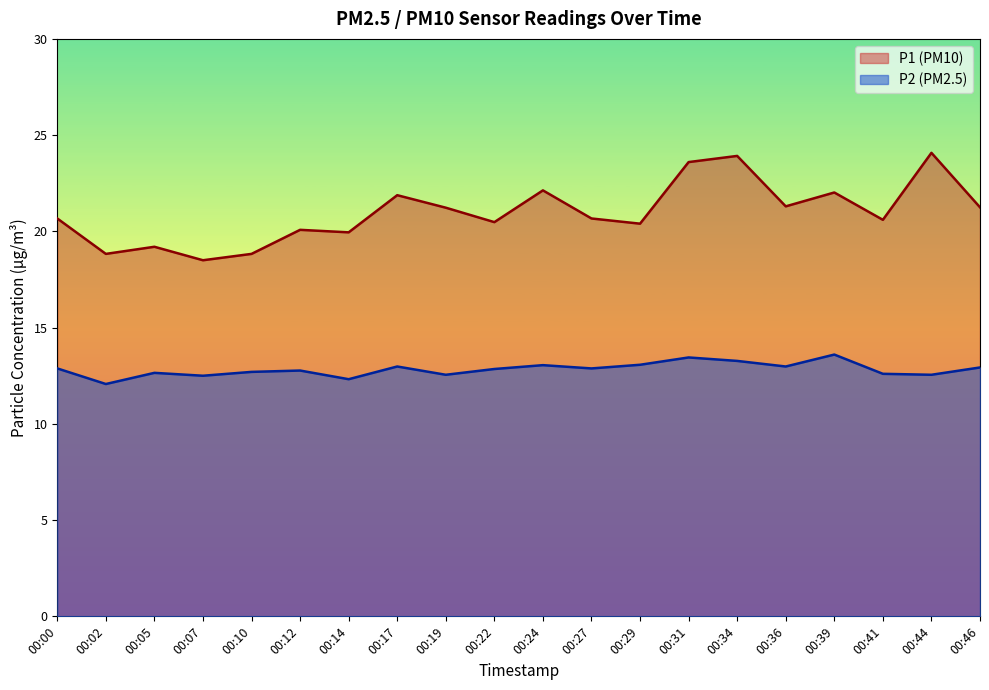

Which series has the largest range (max minus min)?

P1 (PM10)